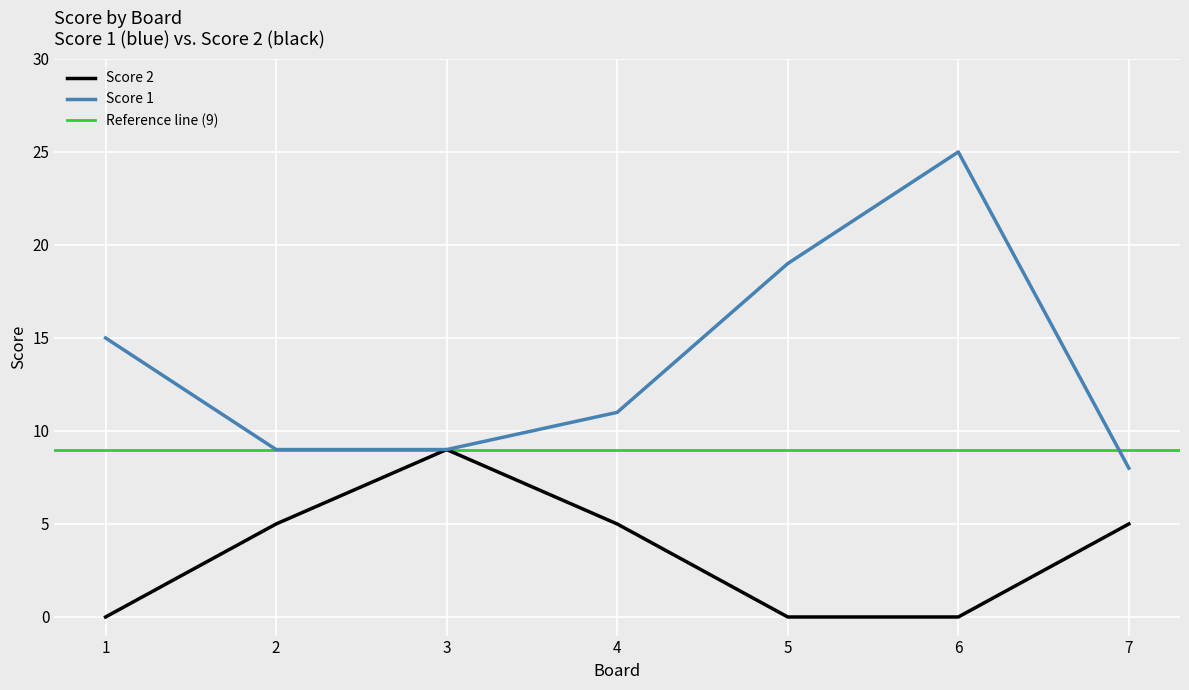

Where does the Score 1 series first go above 11?

1